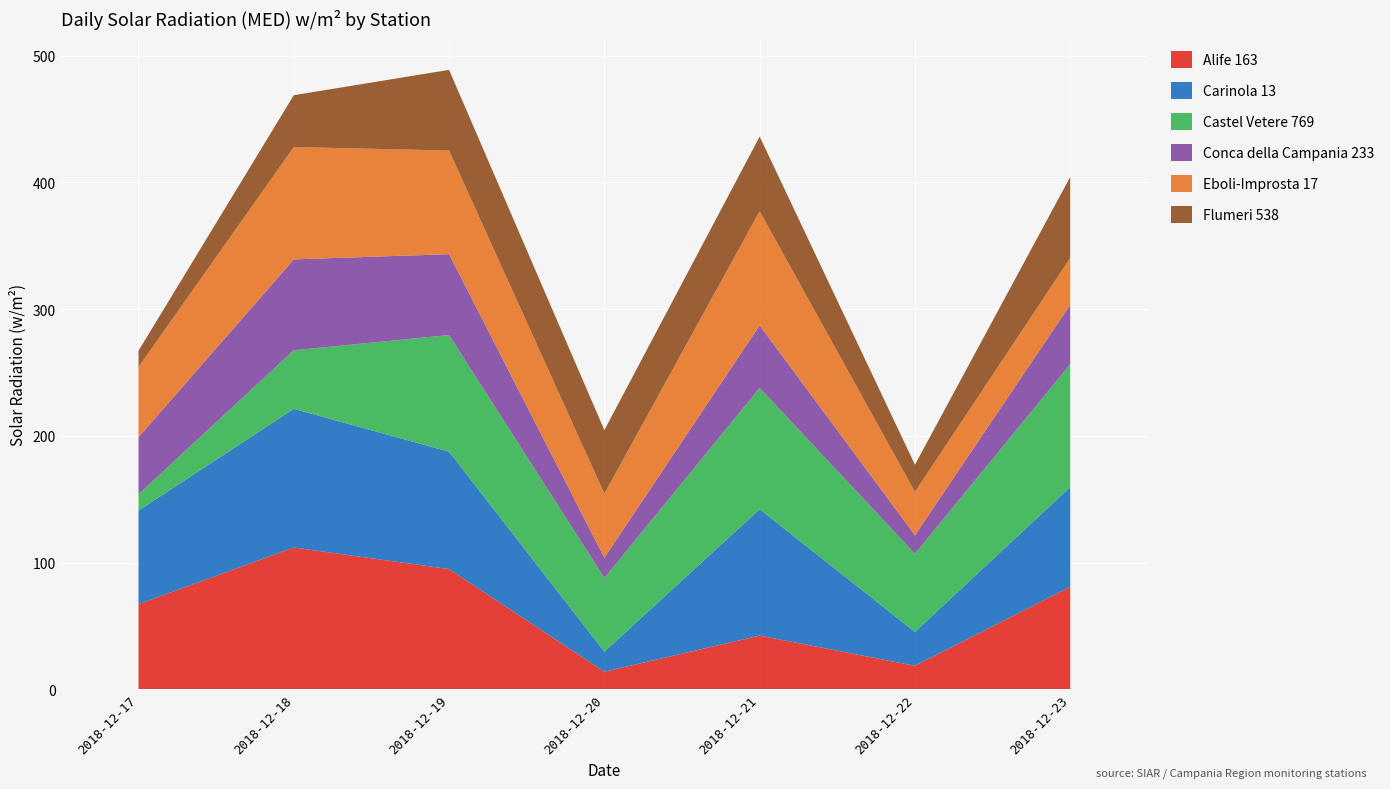

Reading left to right, list all the values displayed in this chart.

Alife 163: 67.2	111.9	94.9	13.9	42.4	18.6	80.9
Carinola 13: 73.8	109.4	92.6	15.8	99.7	26.7	78.7
Castel Vetere 769: 12.9	46.2	92.0	58.2	95.7	61.7	96.9
Conca della Campania 233: 45.0	71.7	63.8	15.9	49.3	14.6	46.9
Eboli-Improsta 17: 55.4	88.6	81.8	50.6	90.1	34.2	37.0
Flumeri 538: 12.8	40.9	63.6	50.1	58.9	21.4	63.9